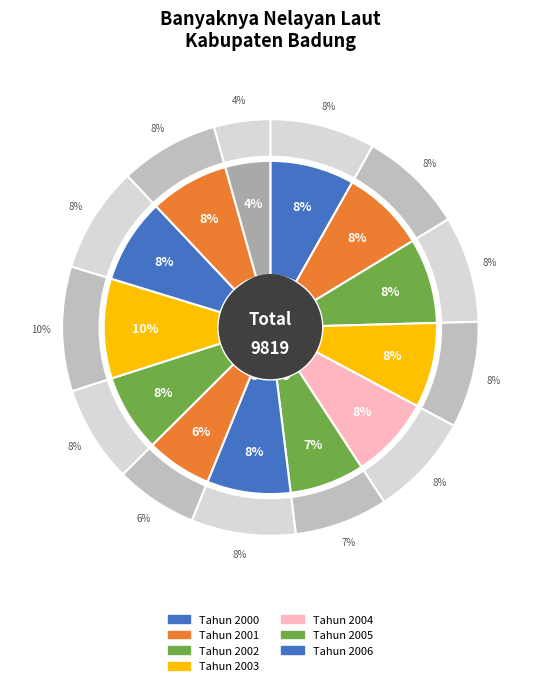

Is there a majority slice in this chart?

No